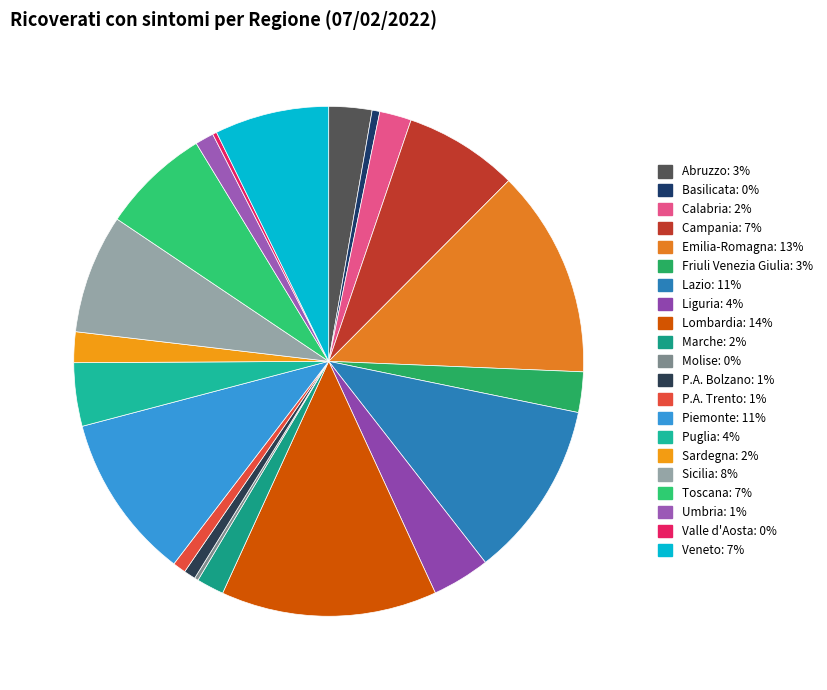

True or false: Liguria accounts for 4% of the total.

True